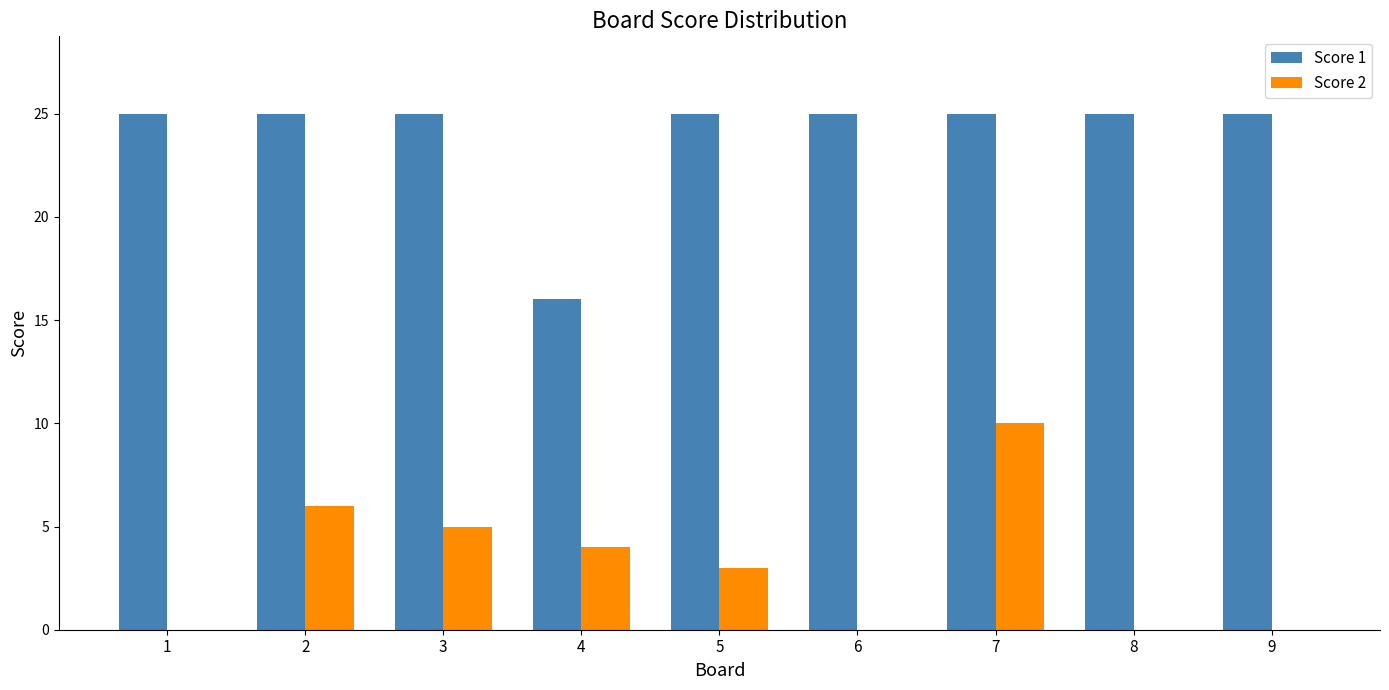

What is the greatest value displayed?

25